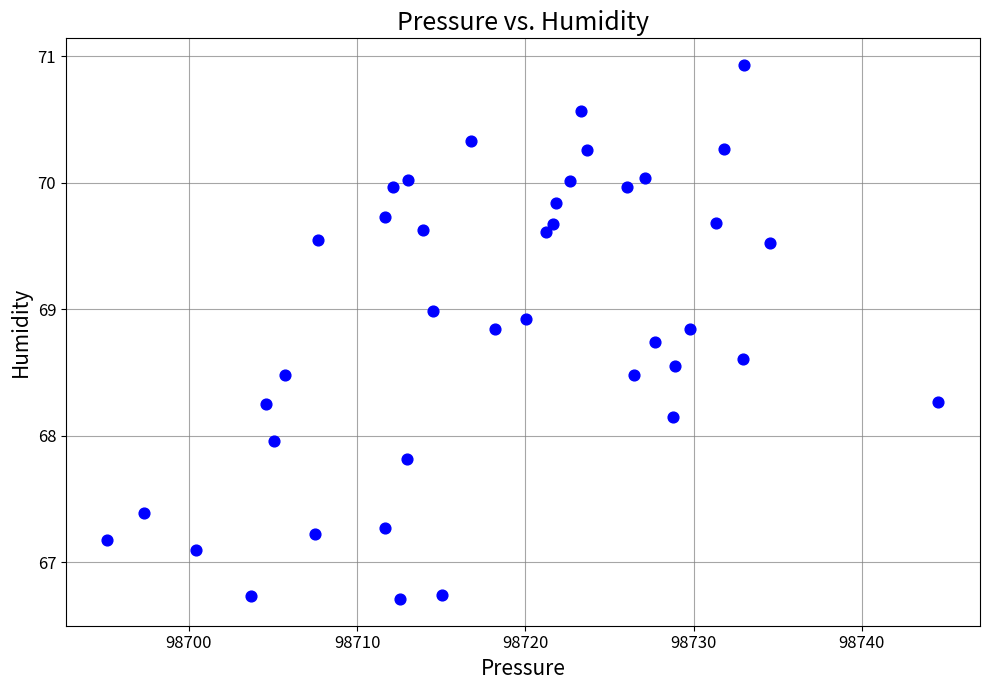

What is the range of Y values (max minus min)?

4.2